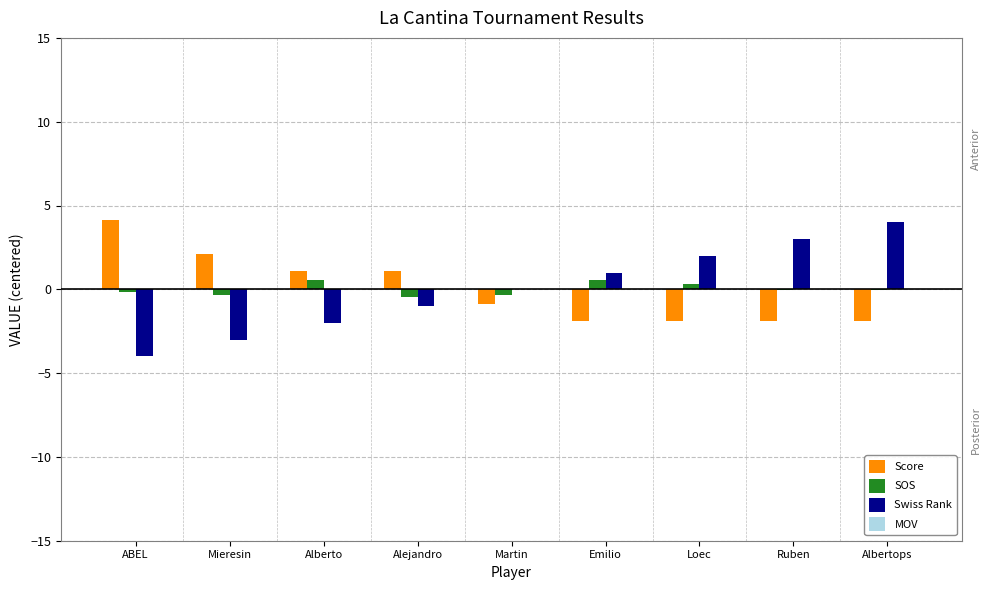

Is it true that Swiss Rank equals 3.0 at Ruben?

True